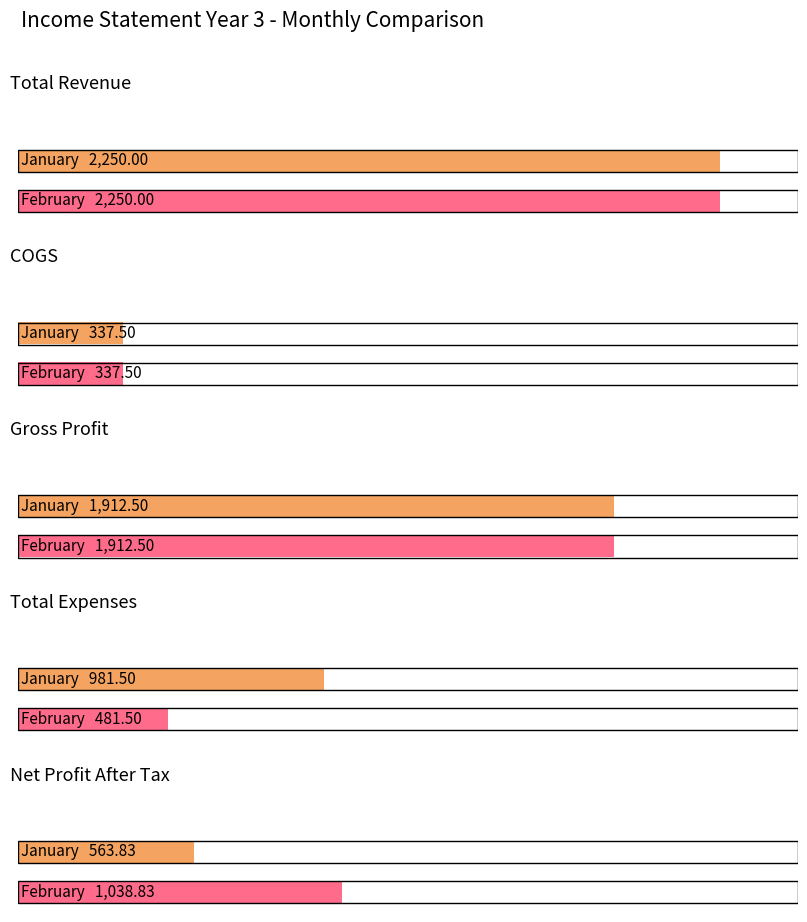

Which series changed the most between January and June?

Total Expenses